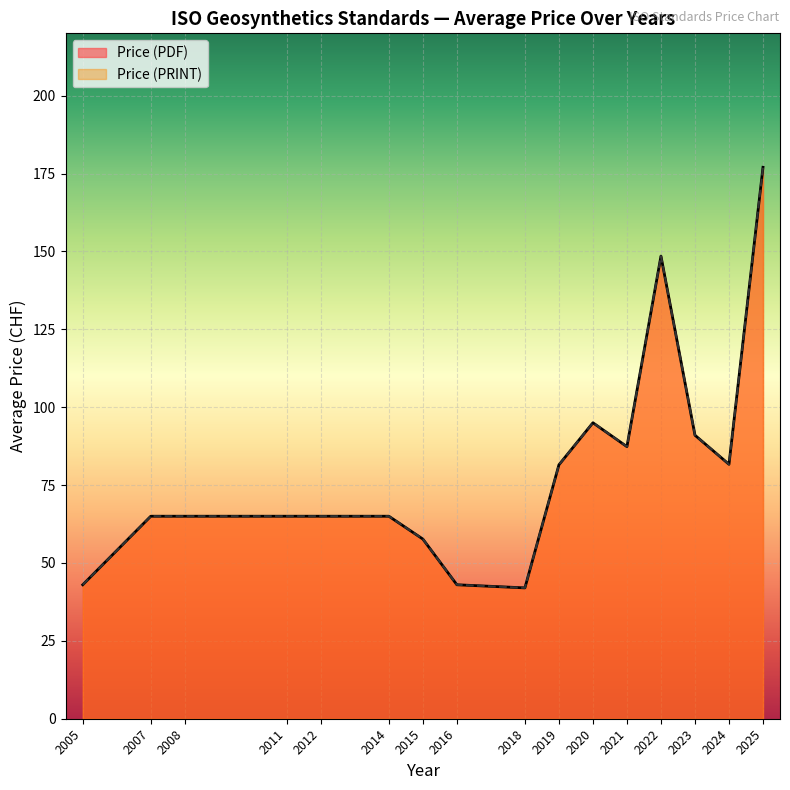

What is the total value across all series at 2025?

354